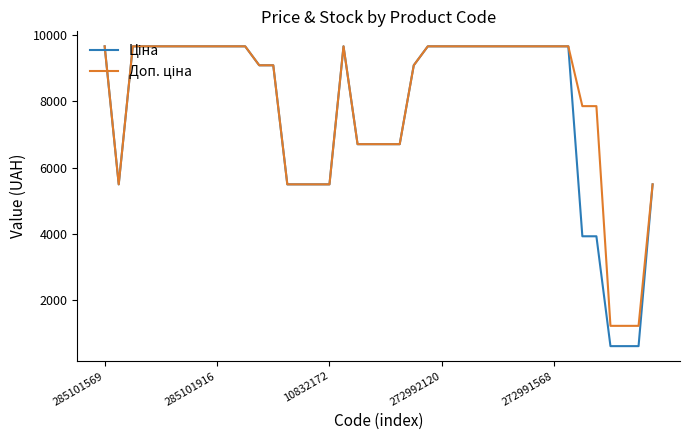

What is the smallest value displayed?

612.6